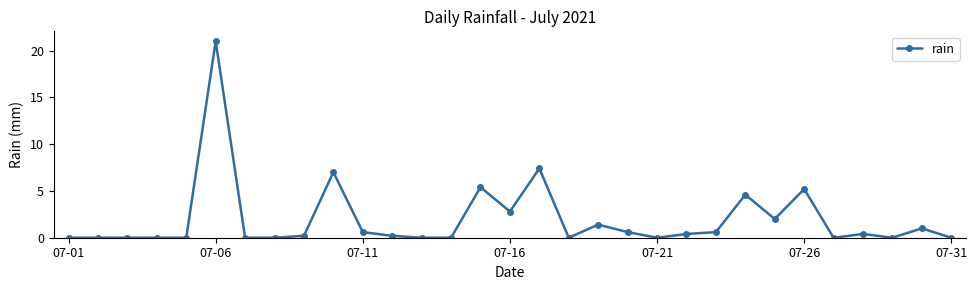

What is the value of the 6th point from the left?

21.0